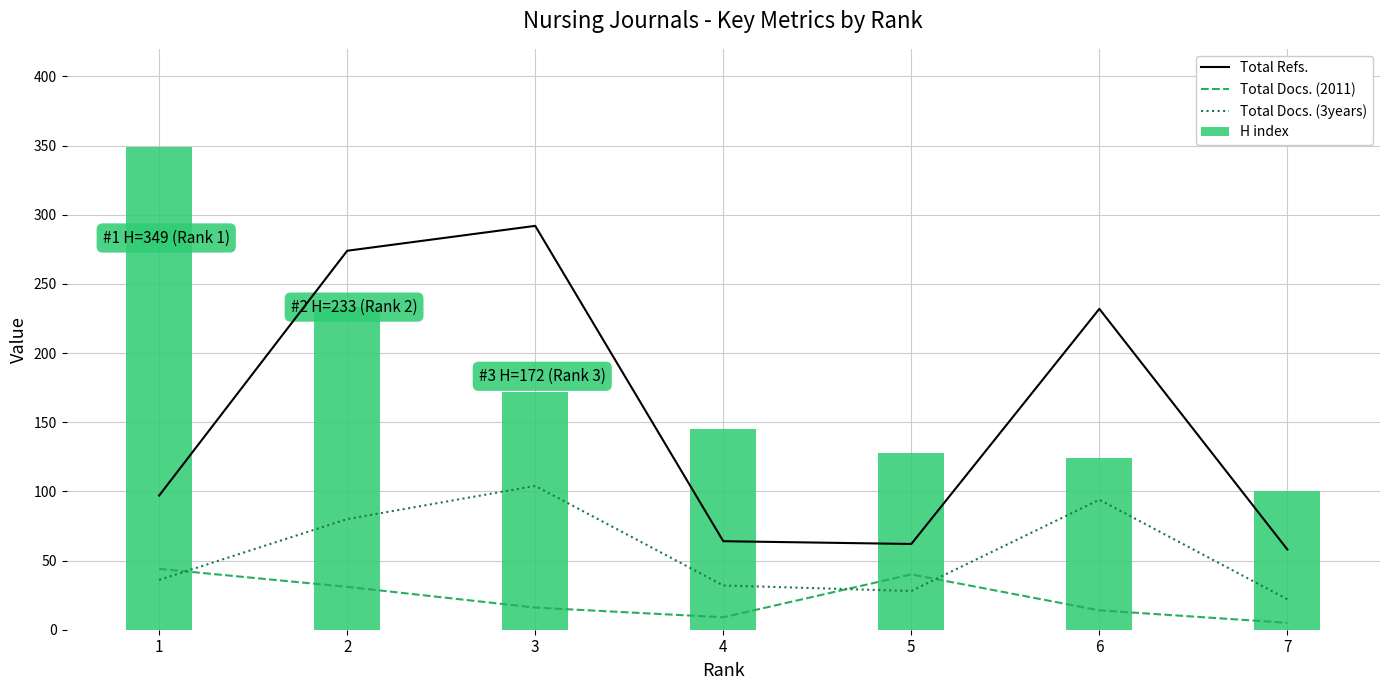

What is the sum of all Total Docs. (2011) values?

159